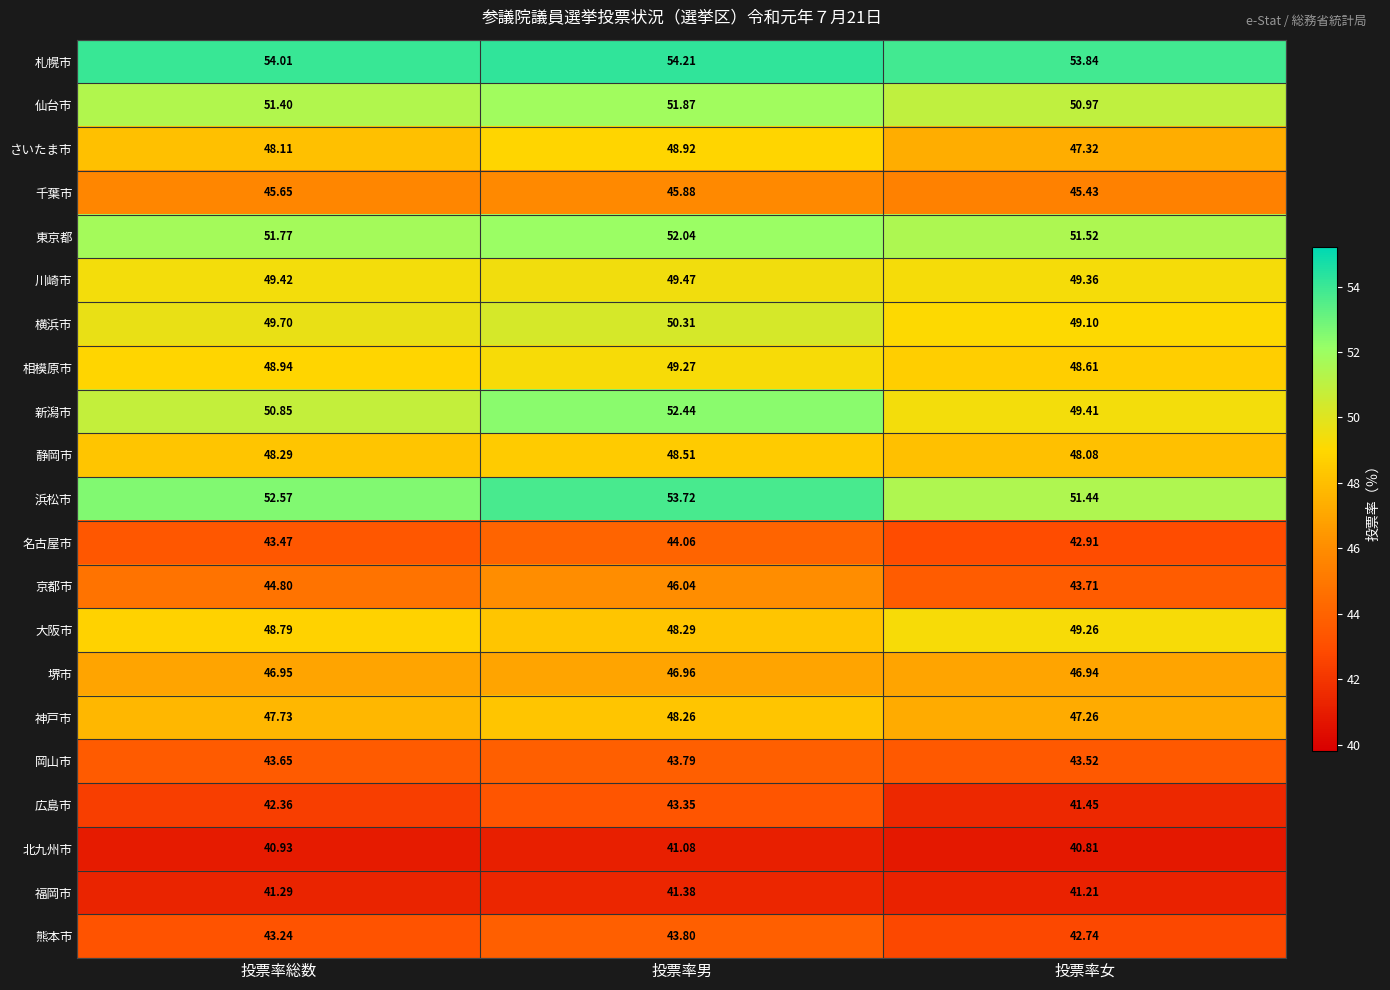

Rank the series at 投票率総数 from lowest to highest value.

北九州市, 福岡市, 広島市, 熊本市, 名古屋市, 岡山市, 京都市, 千葉市, 堺市, 神戸市, さいたま市, 静岡市, 大阪市, 相模原市, 川崎市, 横浜市, 新潟市, 仙台市, 東京都, 浜松市, 札幌市